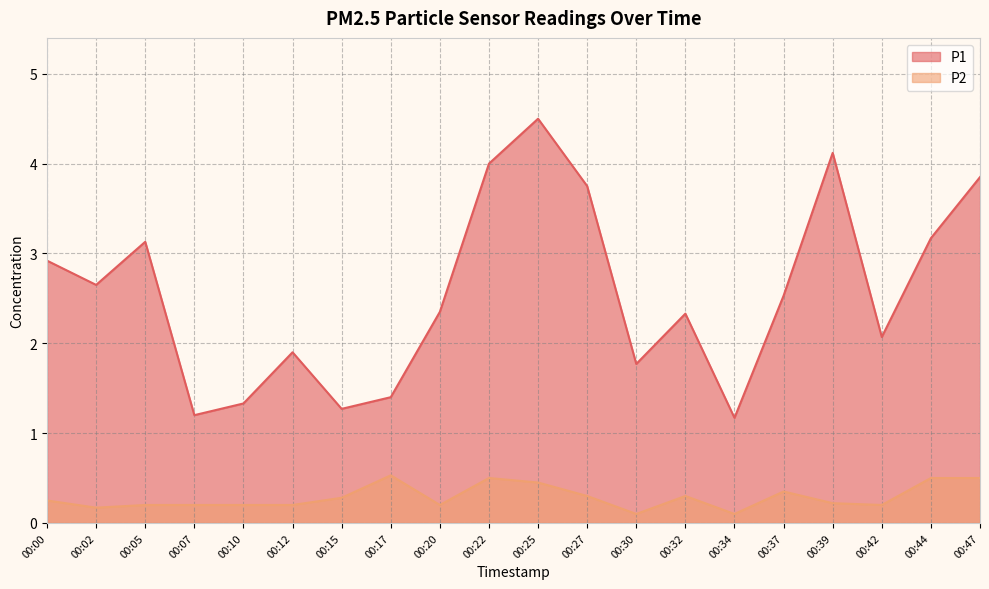

True or false: P1 and P2 cross at least once.

False